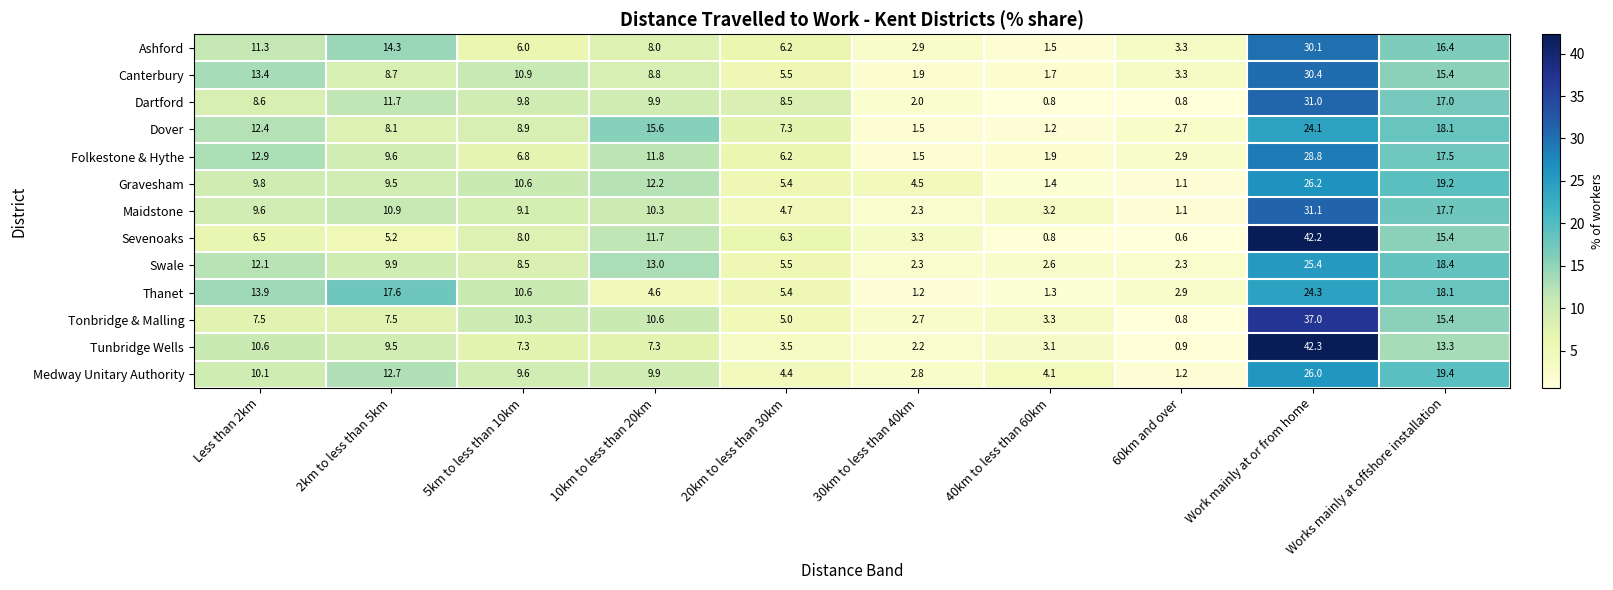

How many values in the Tunbridge Wells series are below 7?

4